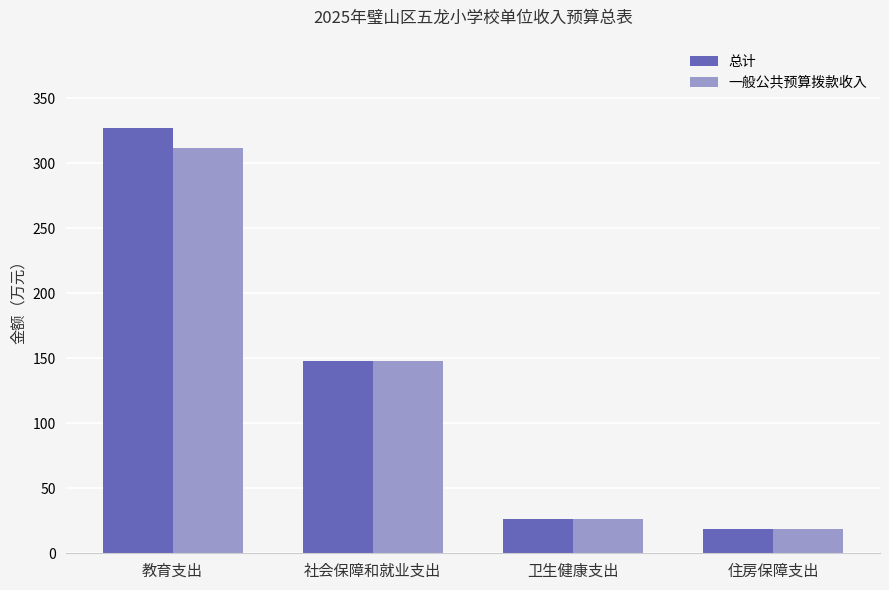

What is the total value across all series at 住房保障支出?

37.4